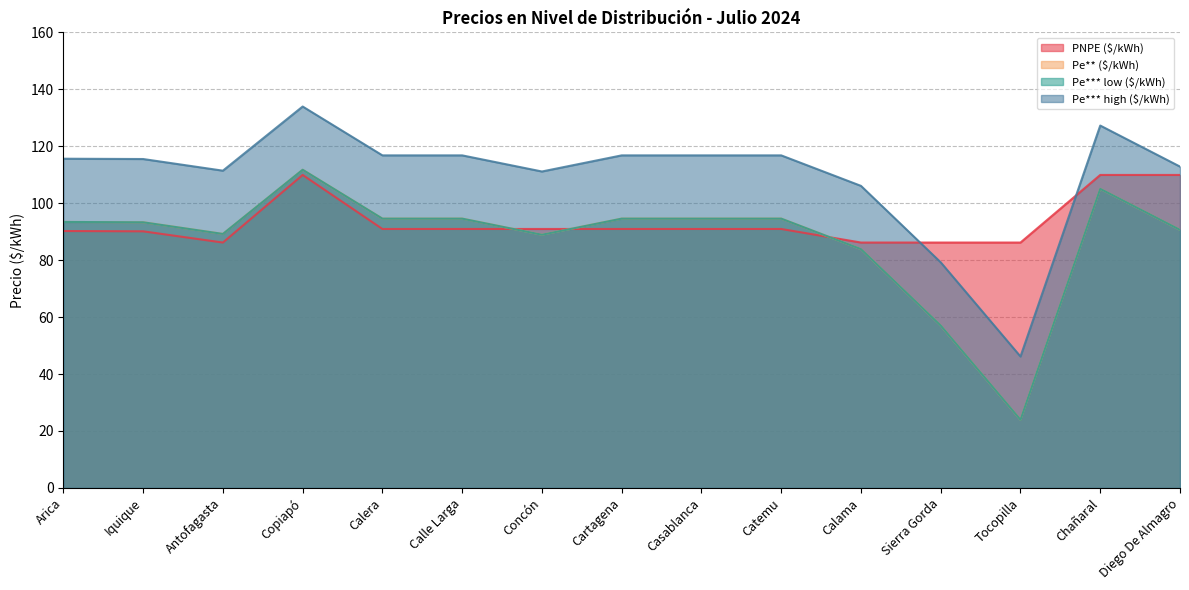

What is the spread (max minus min) of values at Cartagena?

25.8